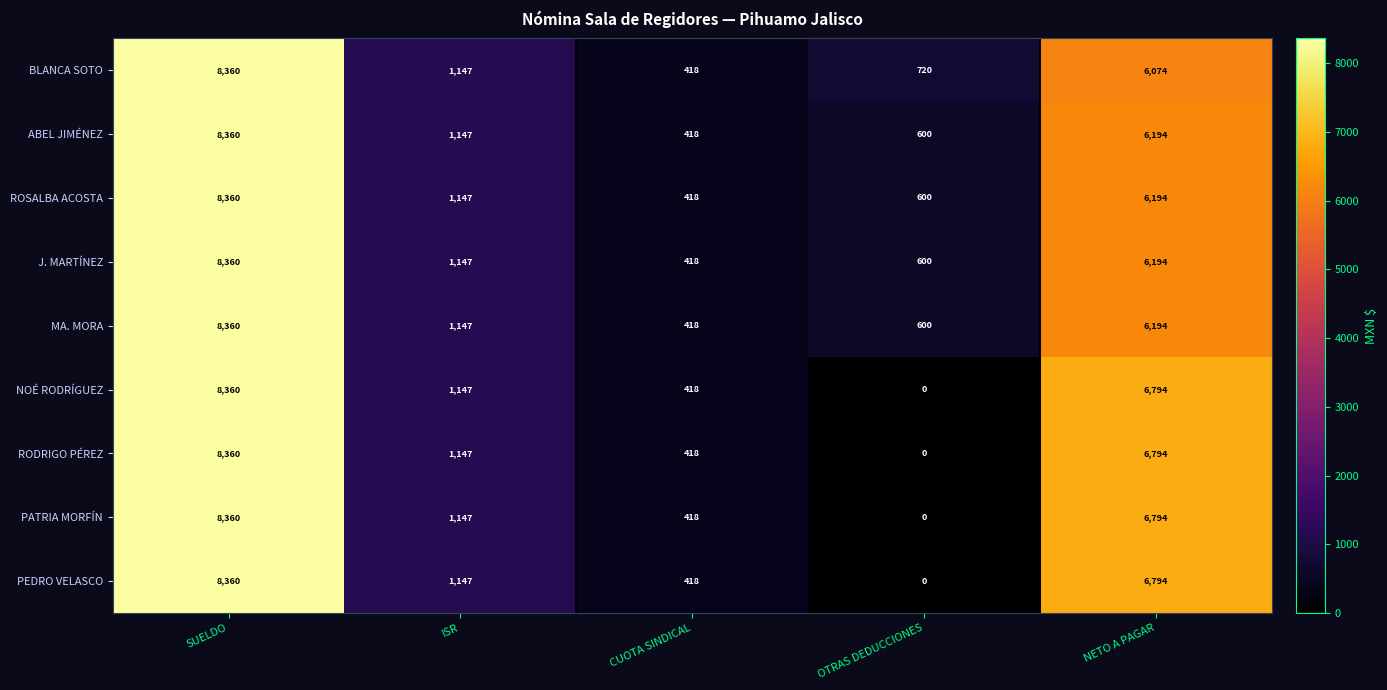

True or false: PEDRO VELASCO has a value of 1147 at ISR.

True